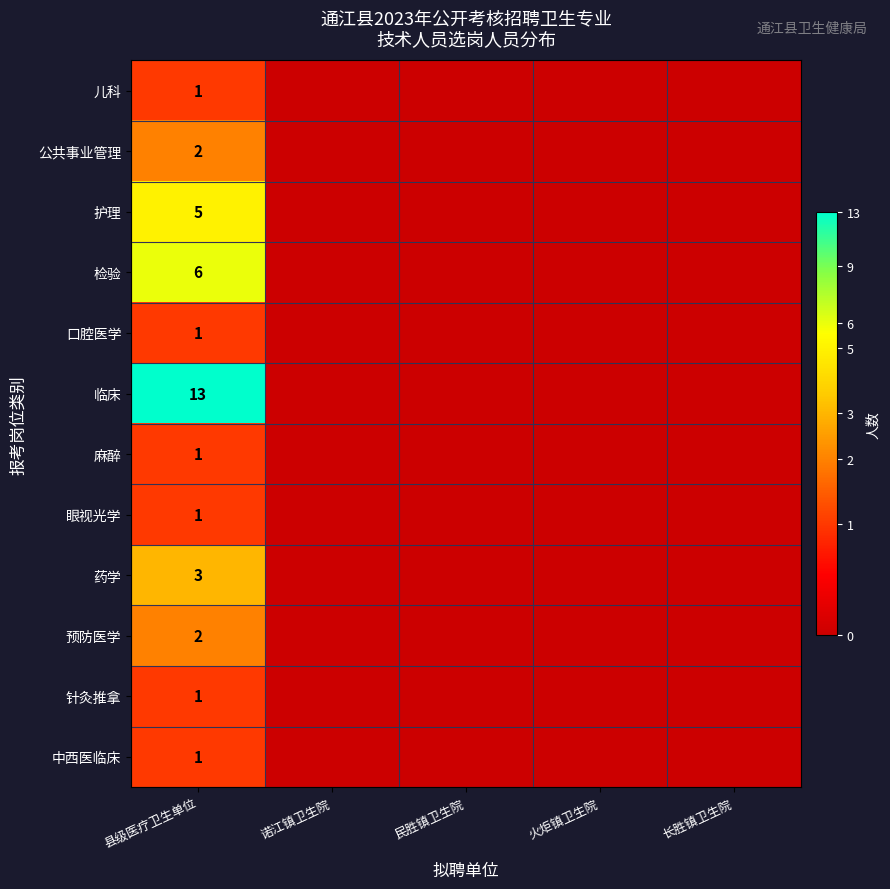

The value of 口腔医学 at 县级医疗卫生单位 is 1. True or false?

True